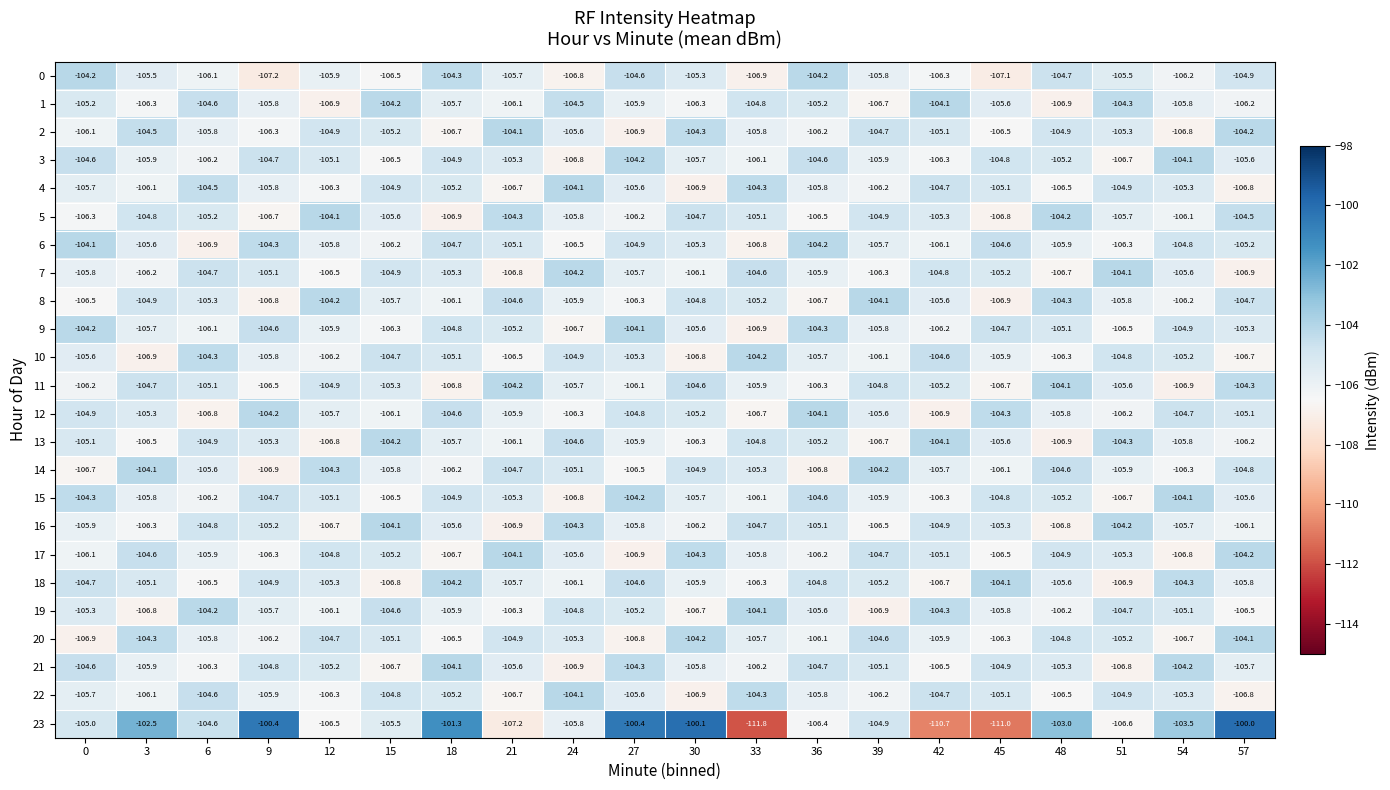

What is the total value across all series at 51?

-2533.2